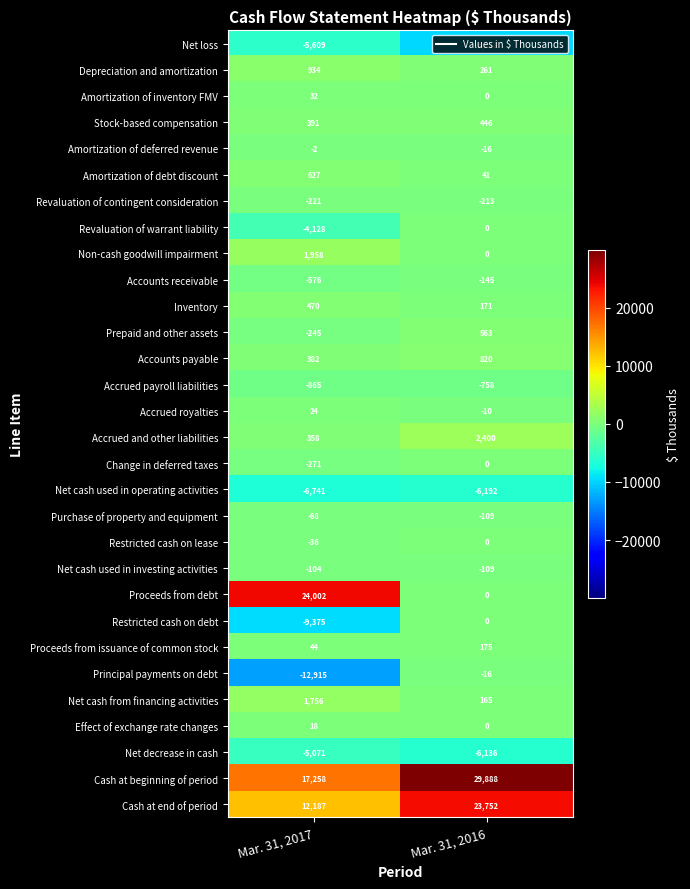

Rank the categories by Prepaid and other assets value from highest to lowest.

Mar. 31, 2016, Mar. 31, 2017